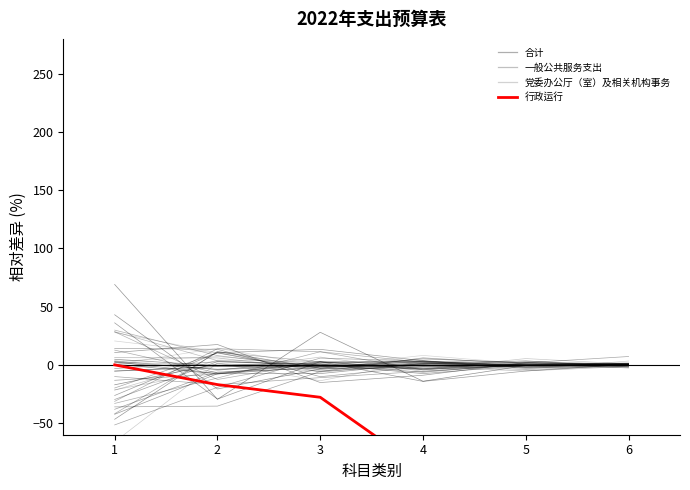

How many data points does each series have?

6